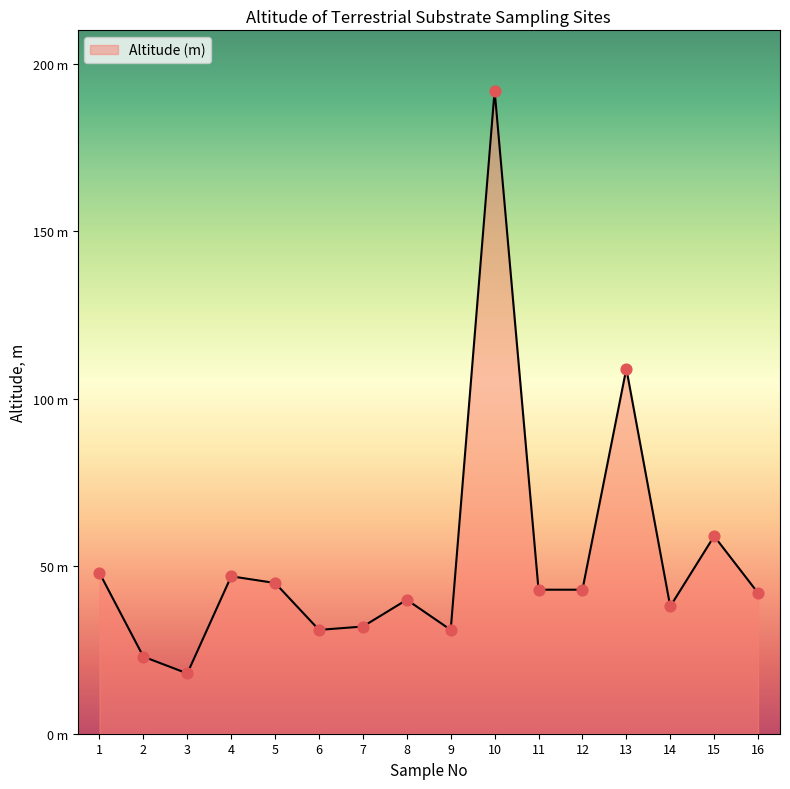

Does the chart have visible grid lines?

No